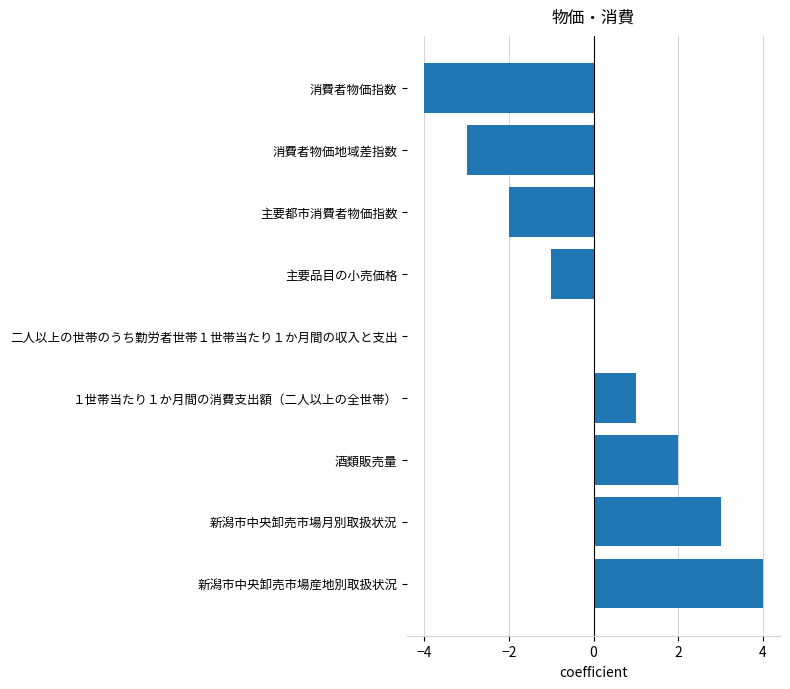

The chart shows a value of 1 at １世帯当たり１か月間の消費支出額（二人以上の全世帯）. True or false?

True